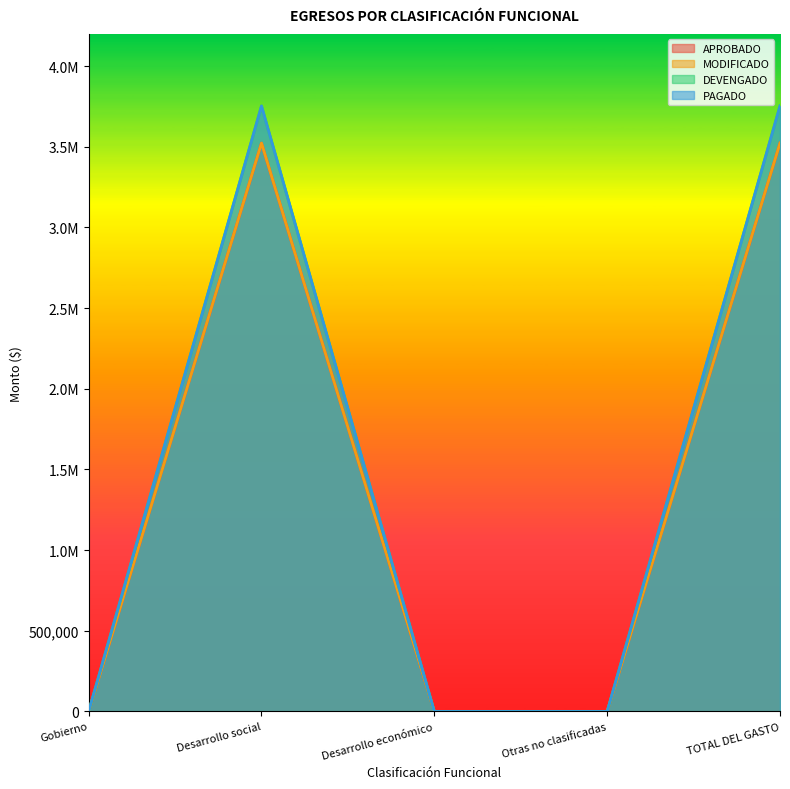

What are all the series names shown in the legend?

APROBADO, MODIFICADO, DEVENGADO, PAGADO